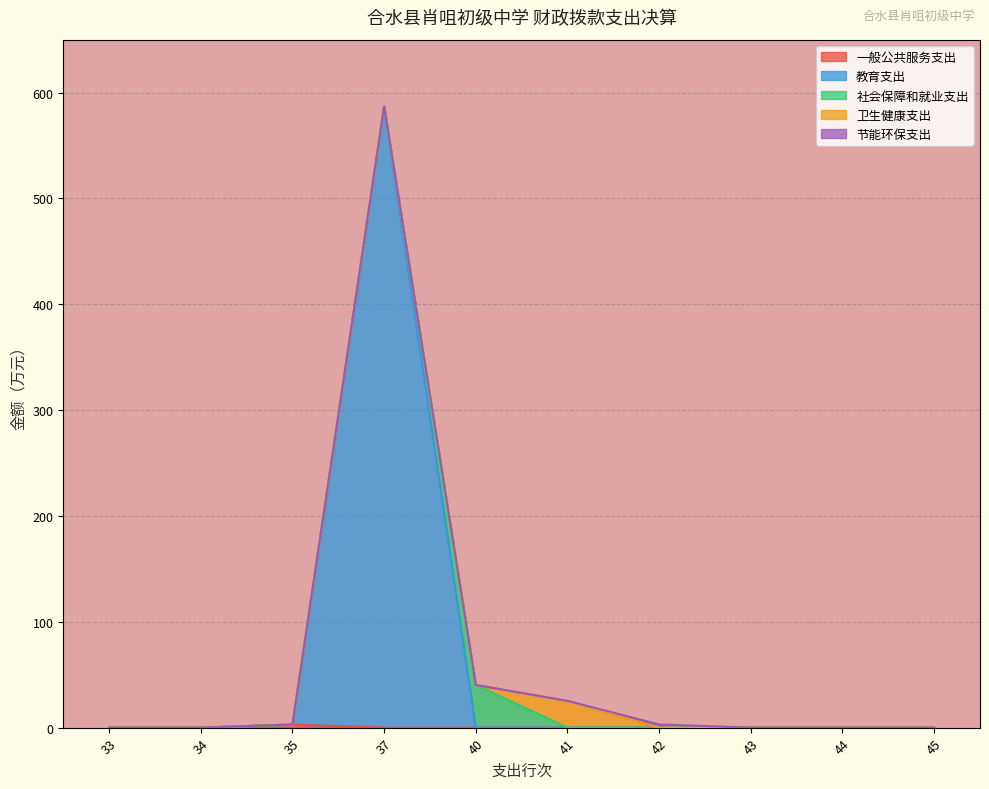

Which category has the highest value across all series?

37